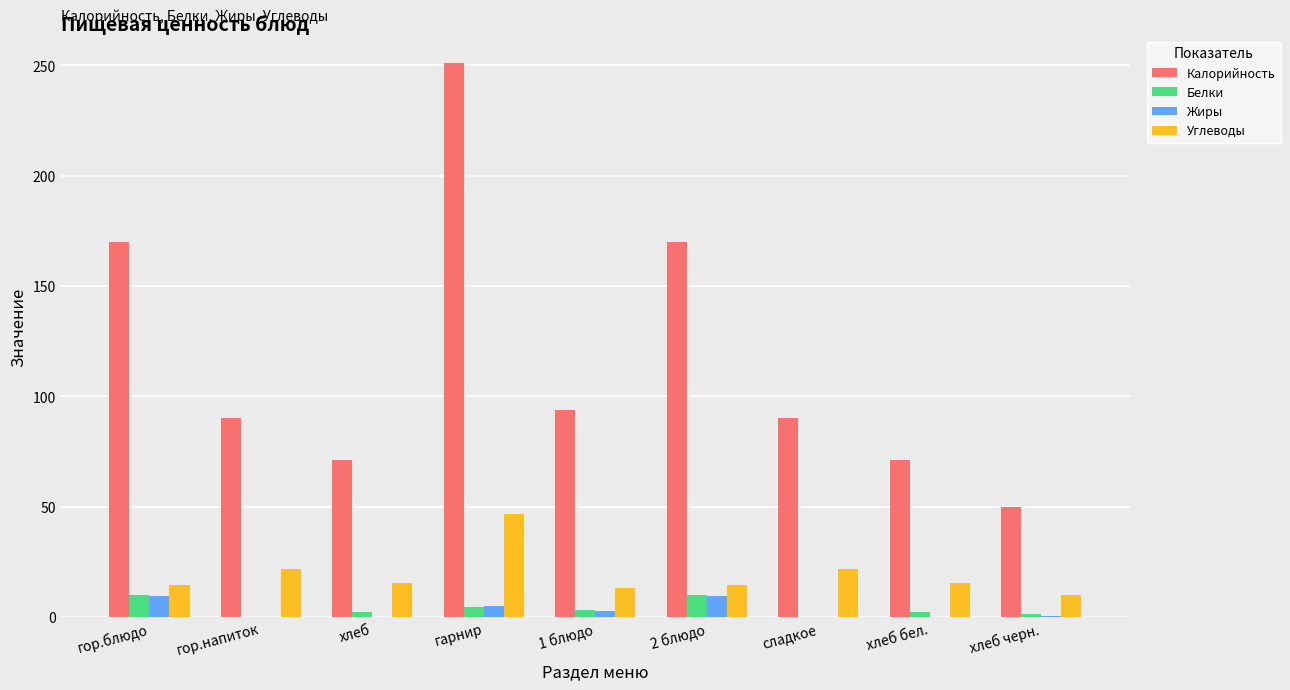

The value of Калорийность at 1 блюдо is 94.0. True or false?

True